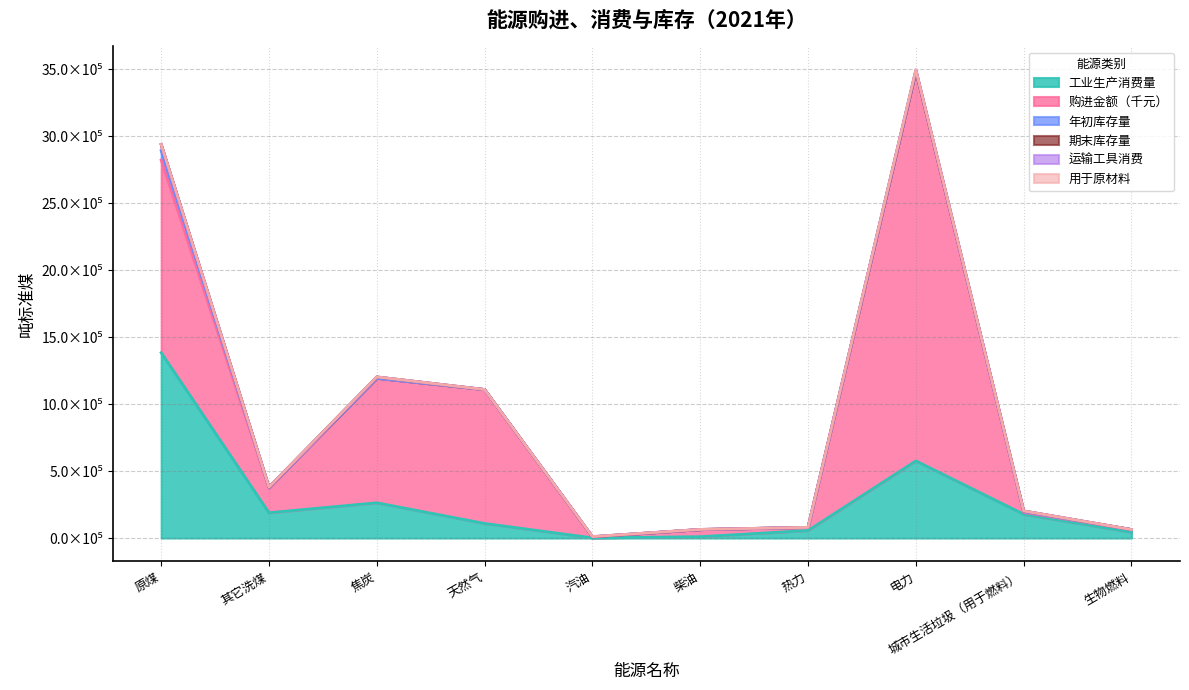

How many interior local peaks does the 运输工具消费 series have?

2